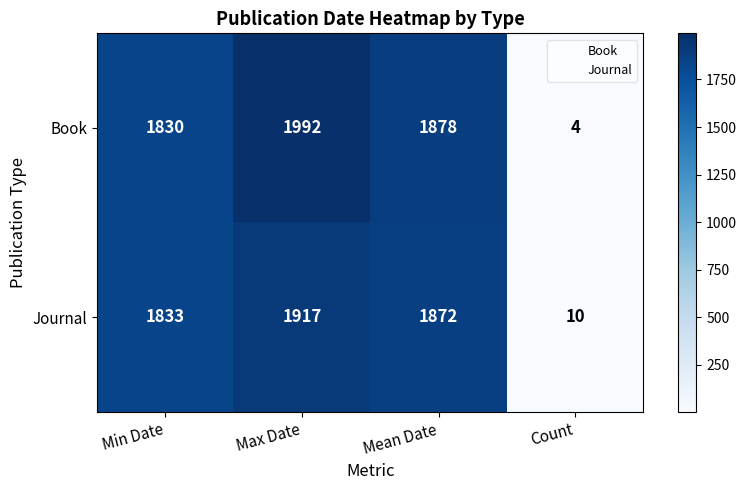

The Book series shows 864 at Min Date. True or false?

False